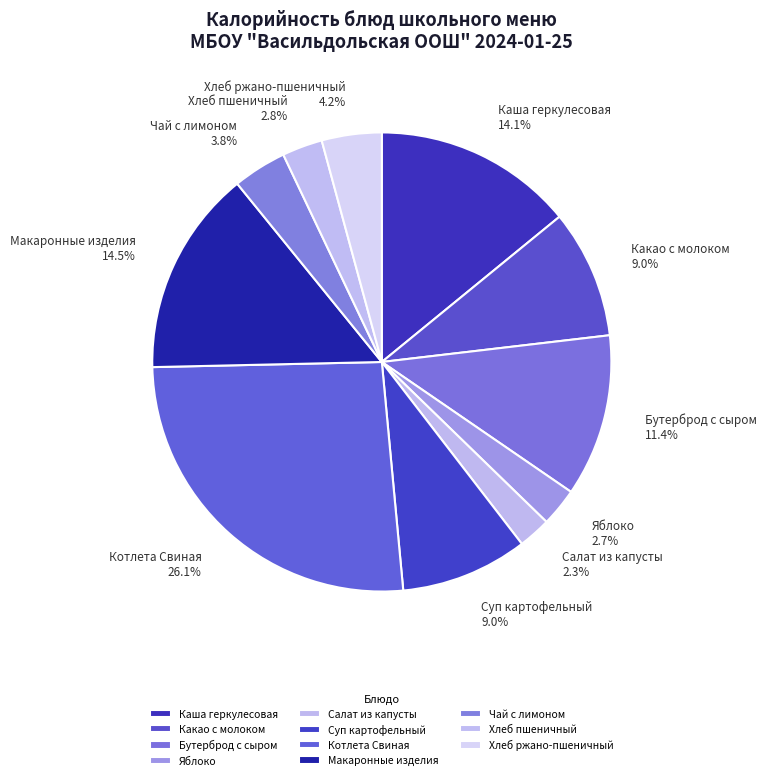

What is the largest slice in the pie chart?

Котлета Свиная